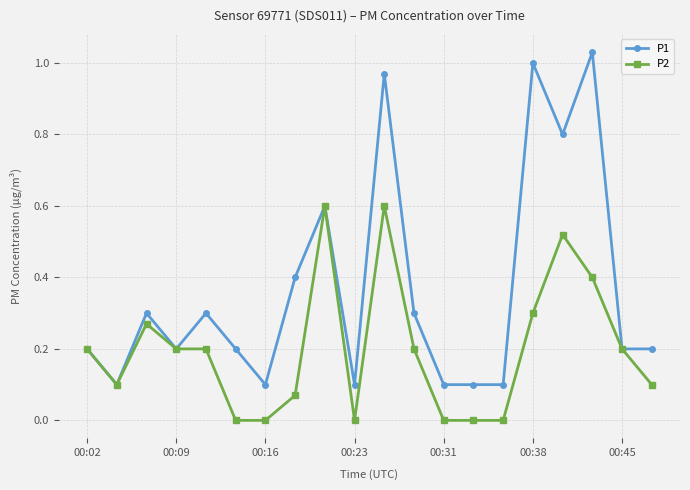

Which series has the widest spread of values?

P1